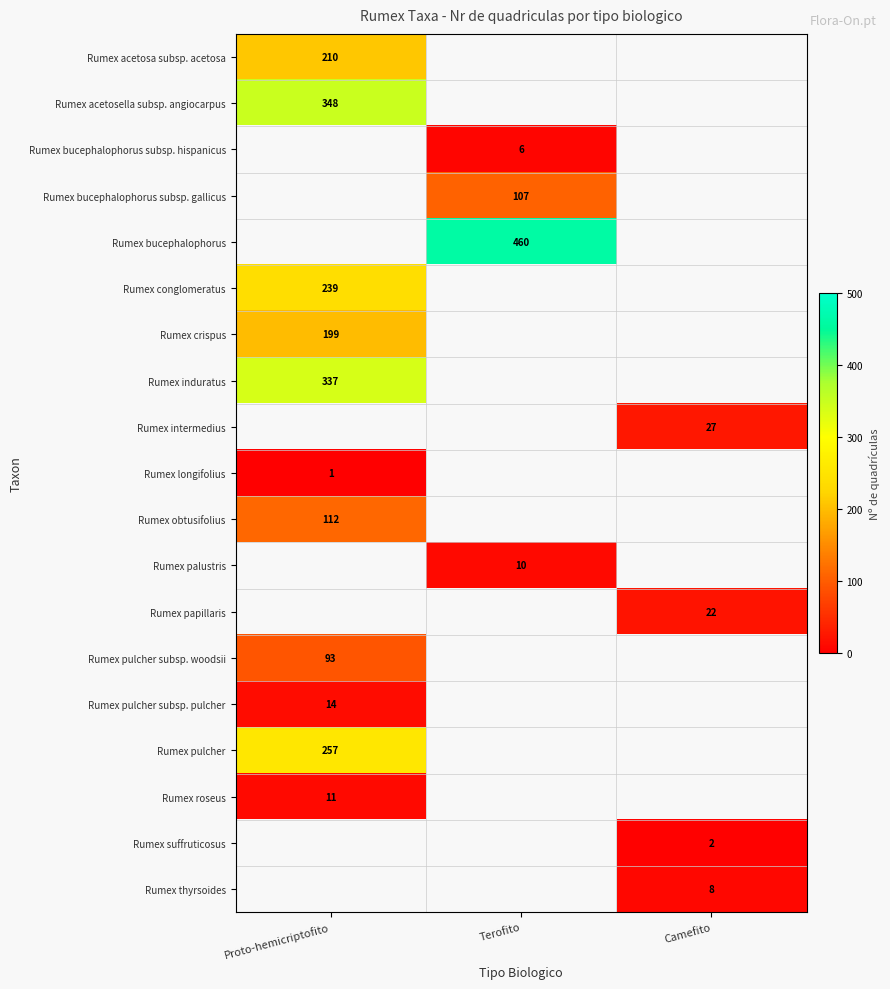

Is it true that Rumex bucephalophorus subsp. hispanicus equals 6 at Terofito?

True